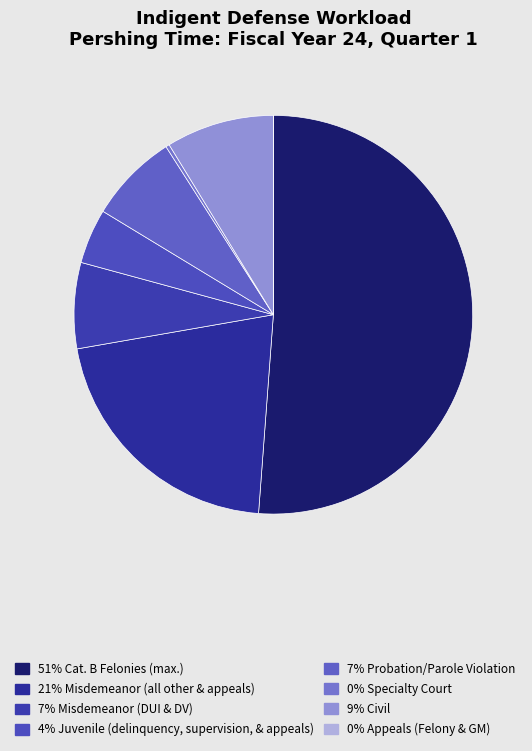

How many segments does this pie chart have?

8